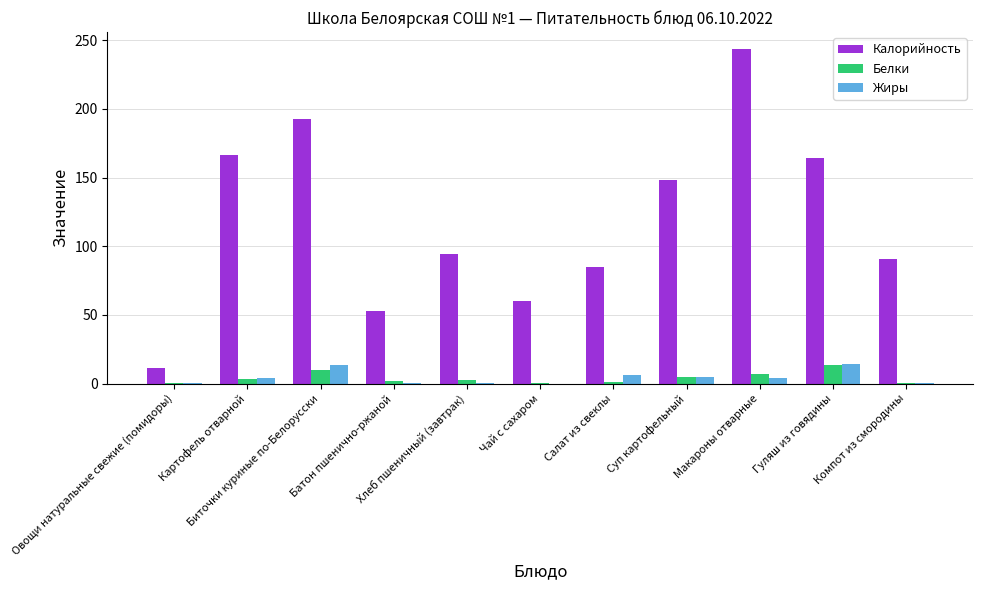

Which series has the largest total across all categories?

Калорийность